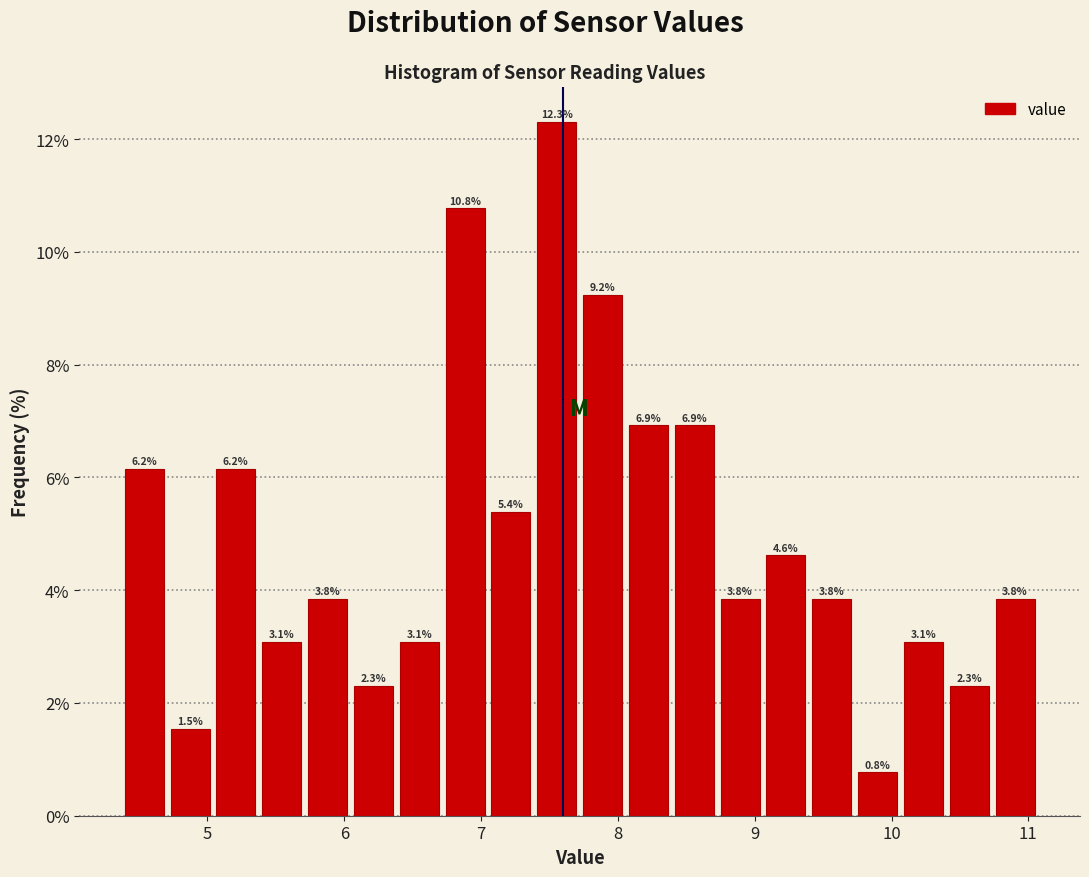

Read against the x-axis, roughly where is the centre of the tallest bar?

7.6